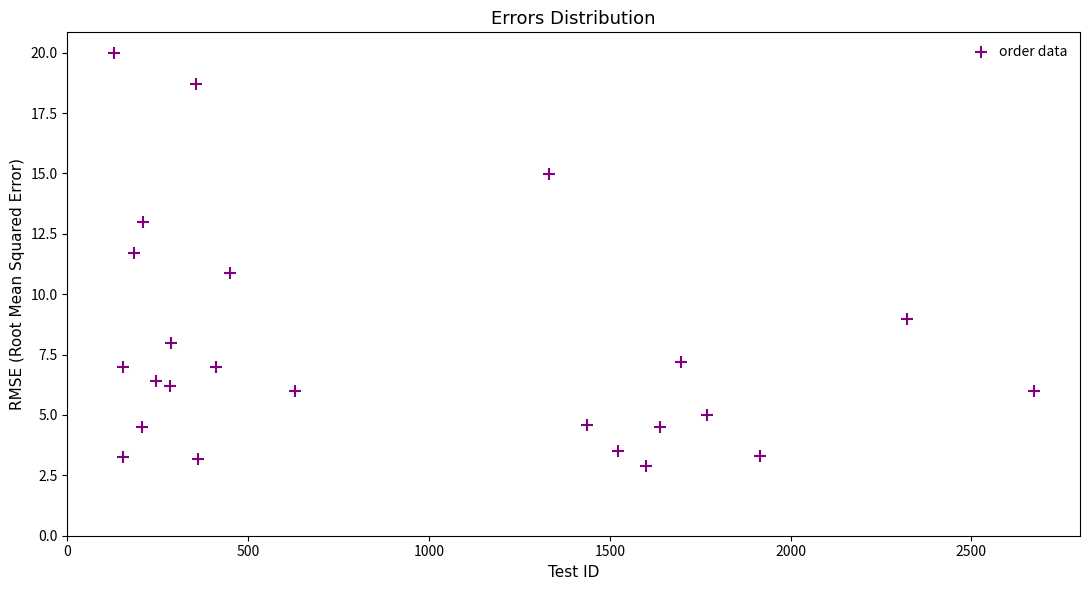

What is the range of Y values (max minus min)?

17.1